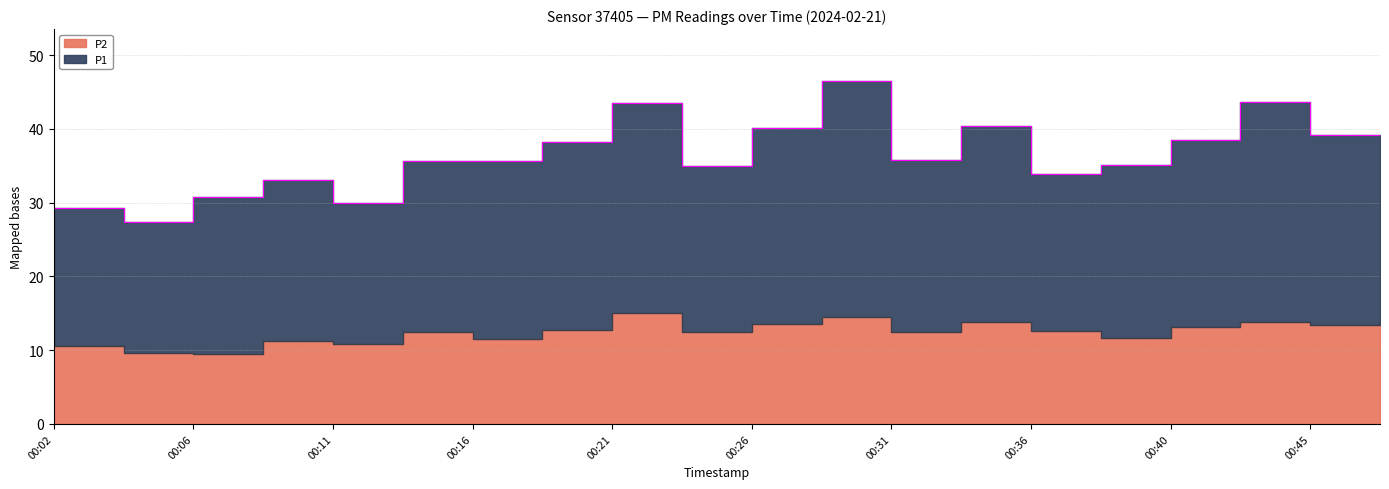

True or false: P1 has more than 0 points higher than both neighbors.

True